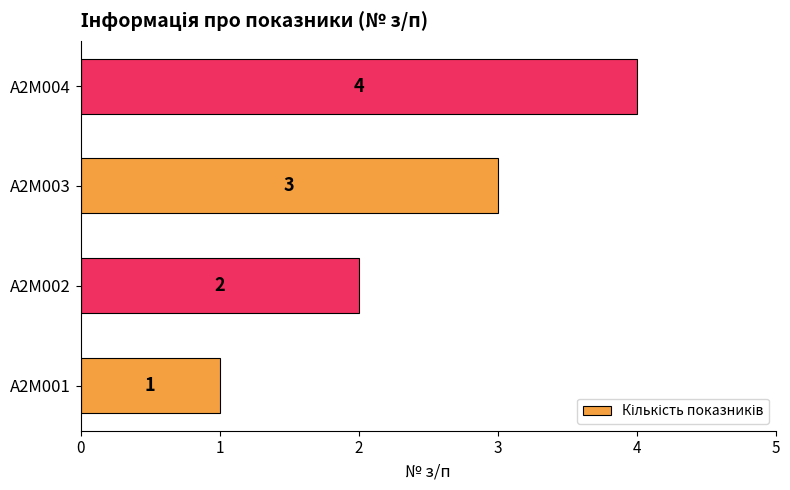

Count the number of data series in this chart.

1